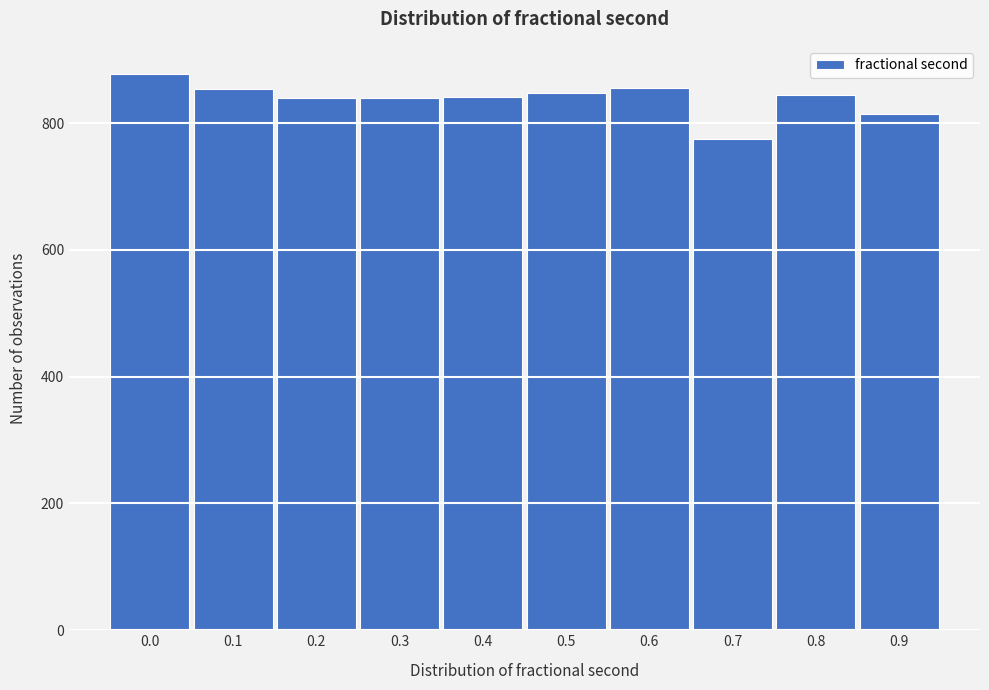

What is the maximum value shown in the chart?

878